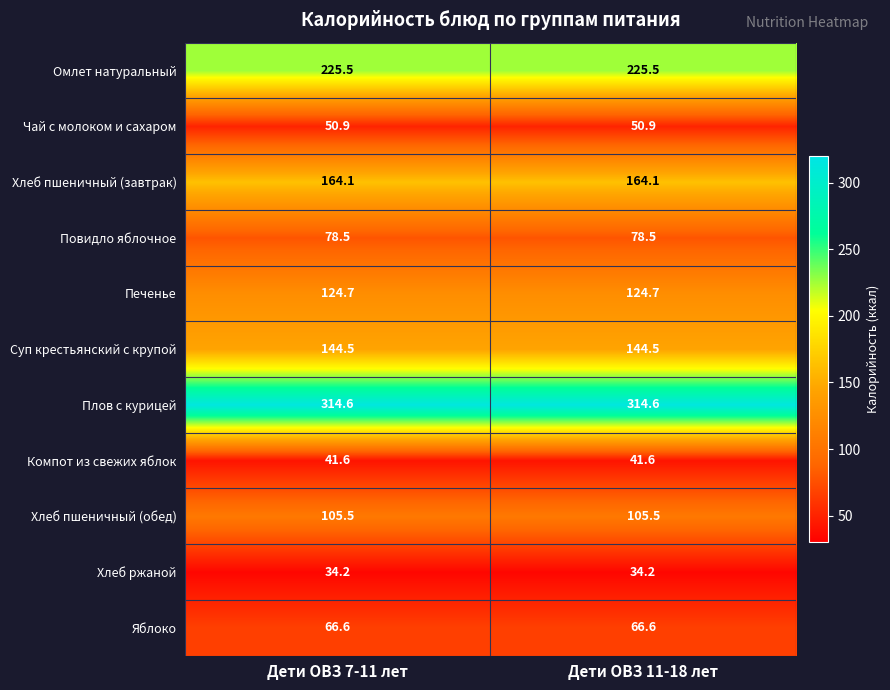

What is the highest value of the Яблоко series?

66.6